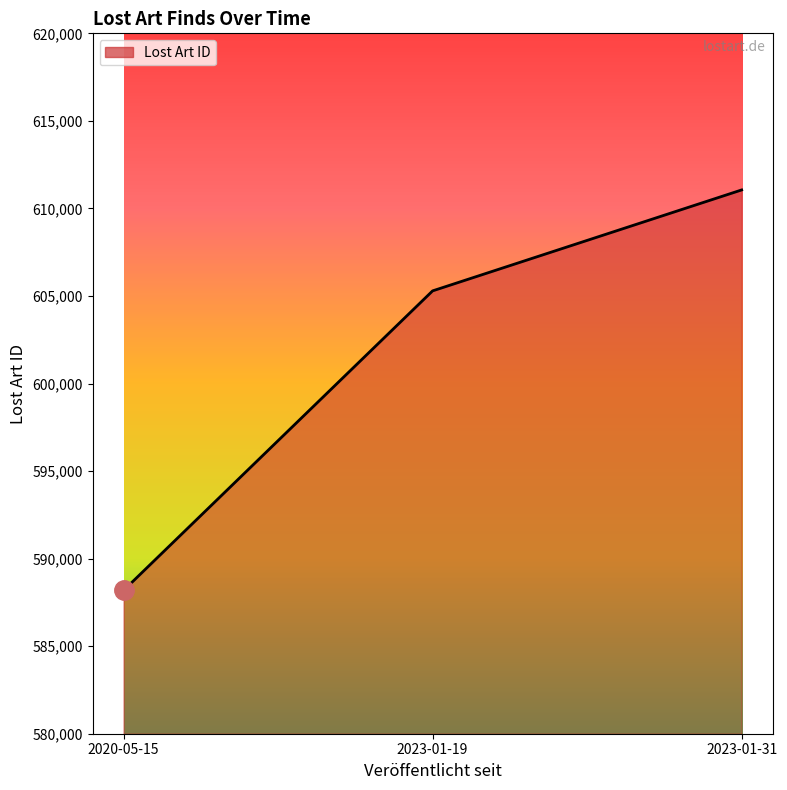

What is the greatest value displayed?

611056